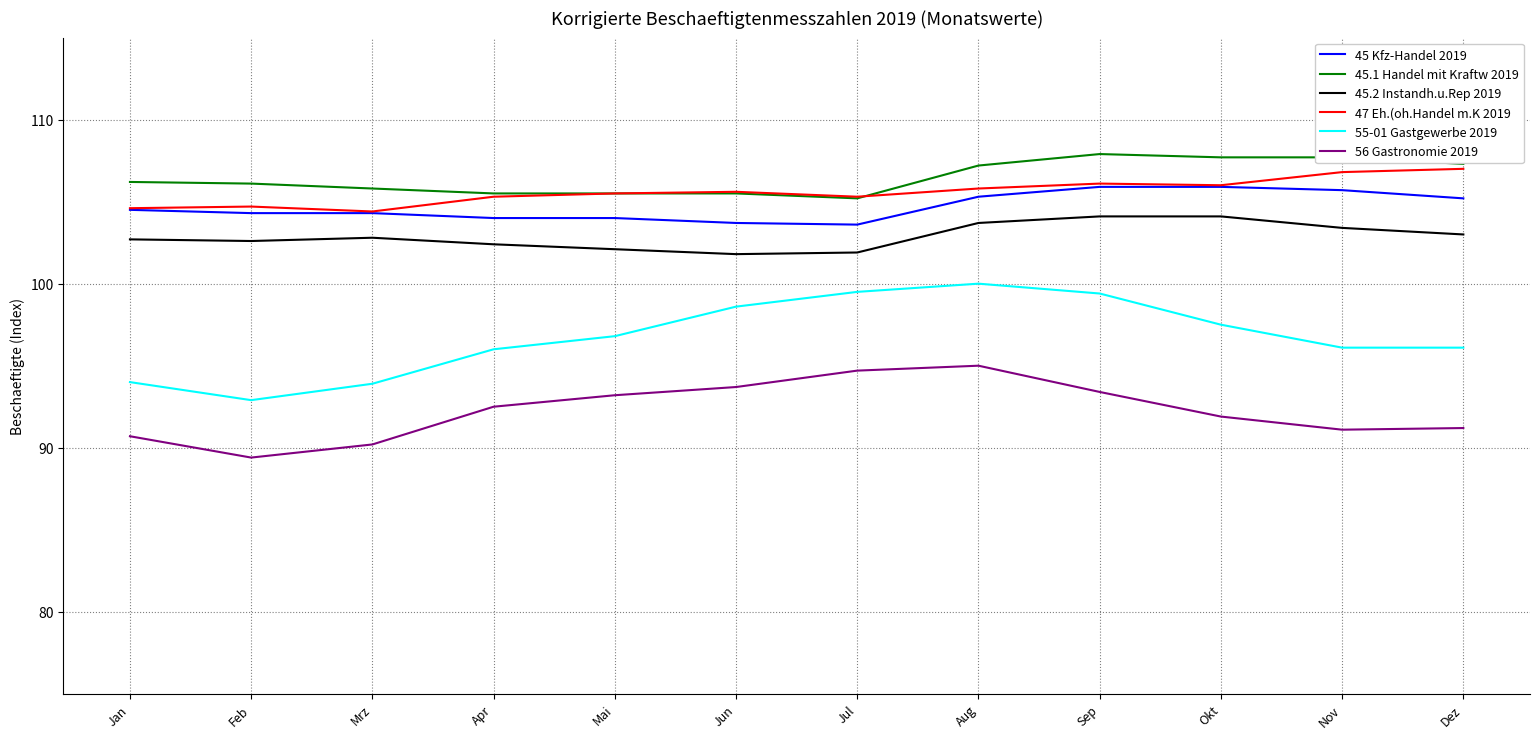

What is the approximate value of 47 Eh.(oh.Handel m.K 2019 at Sep?

106.1